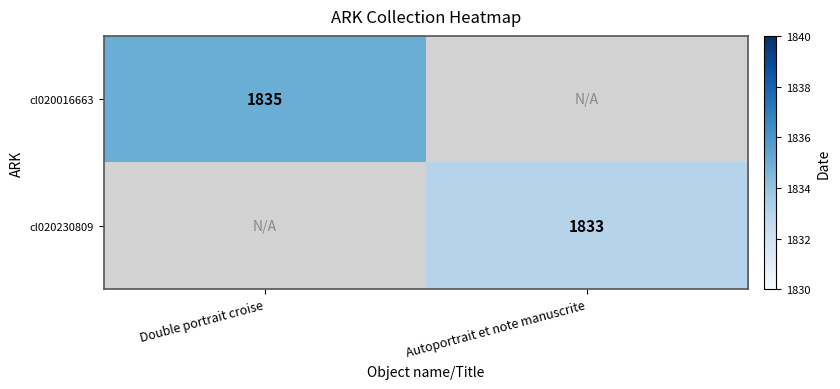

The cl020230809 series shows 1833 at Autoportrait et note manuscrite. True or false?

True